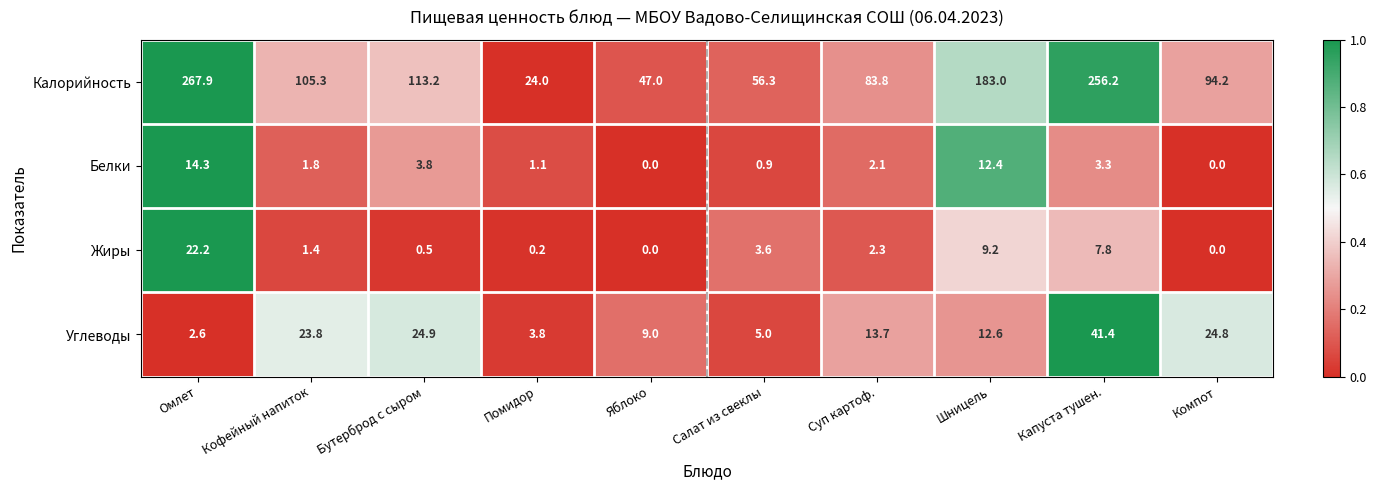

At which category is the sum across all series the highest?

Капуста тушен.